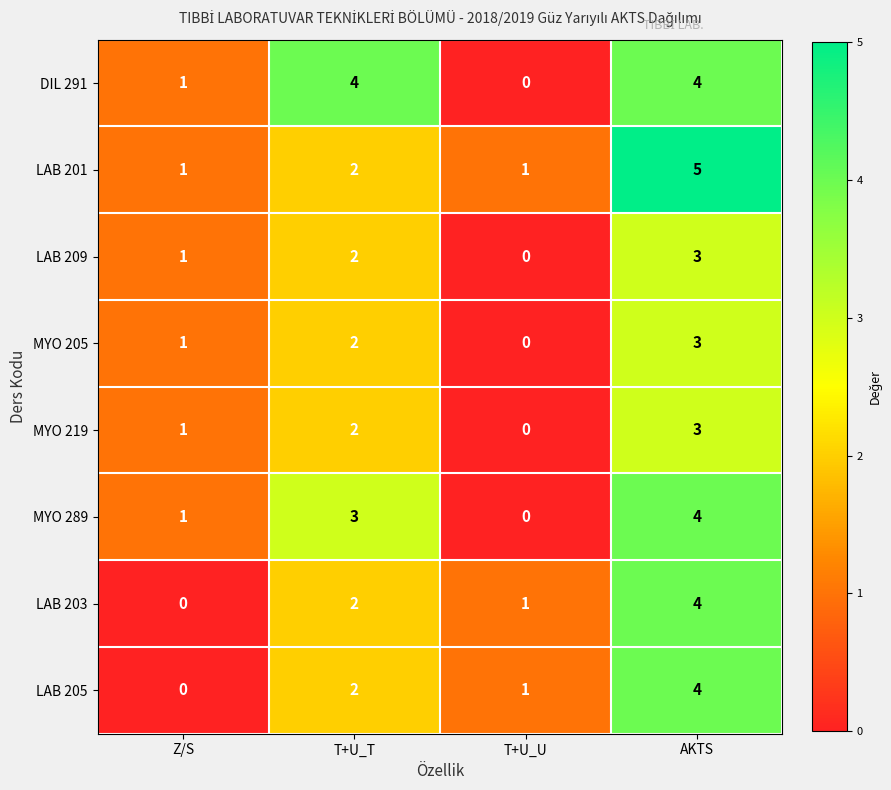

How many series are shown in this chart?

8